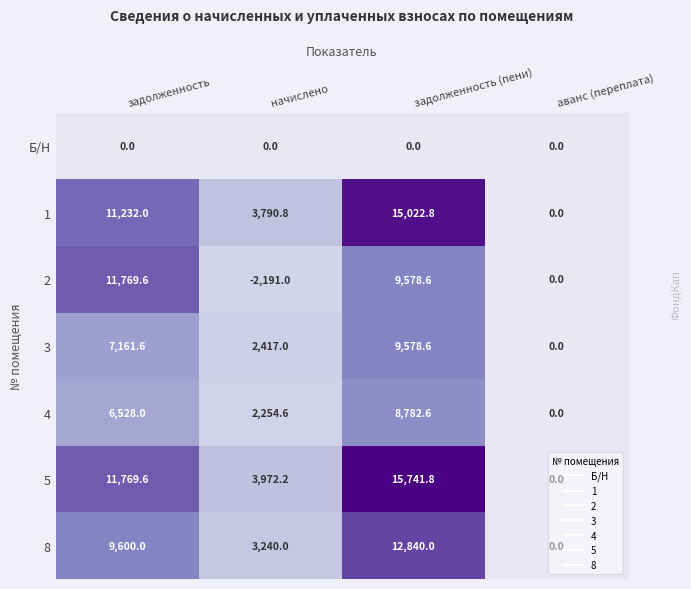

Between задолженность (пени) and аванс (переплата), which series saw the biggest shift?

5